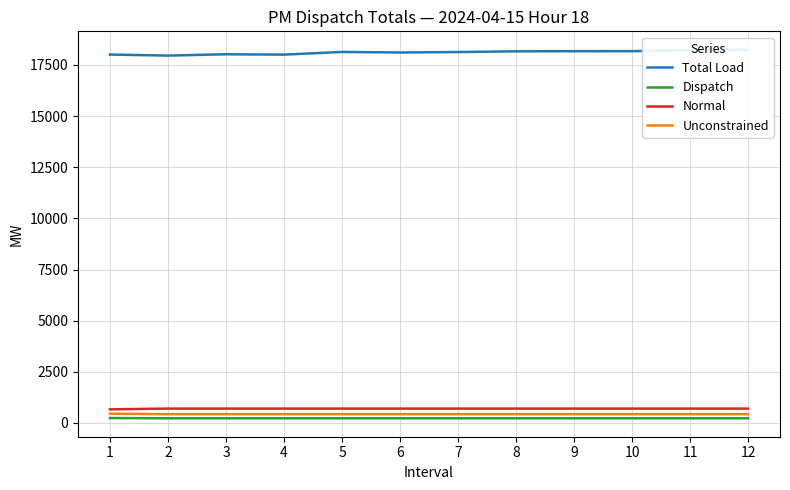

Reading left to right, extract all data points from this chart.

Total Load: 1=18009.7	2=17958.7	3=18023.5	4=18005.7	5=18137.2	6=18109.5	7=18132.3	8=18167.7	9=18173.1	10=18174.5	11=18222.7	12=18243.7
Dispatch: 1=237.4	2=225.0	3=225.0	4=225.0	5=225.0	6=225.0	7=225.0	8=225.0	9=225.0	10=225.0	11=225.0	12=225.0
Normal: 1=662.6	2=699.6	3=699.6	4=699.6	5=699.6	6=699.6	7=699.6	8=699.6	9=699.6	10=699.6	11=699.6	12=699.6
Unconstrained: 1=450.0	2=425.4	3=425.4	4=425.4	5=425.4	6=425.4	7=425.4	8=425.4	9=425.4	10=425.4	11=425.4	12=425.4